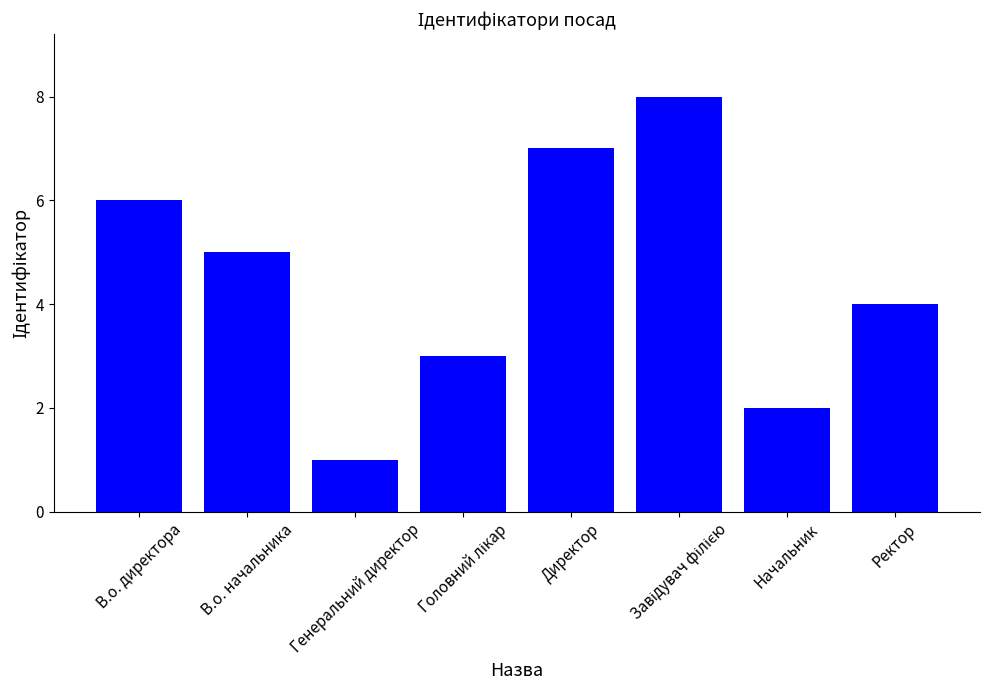

Which has a higher value, В.о. директора or Генеральний директор?

В.о. директора